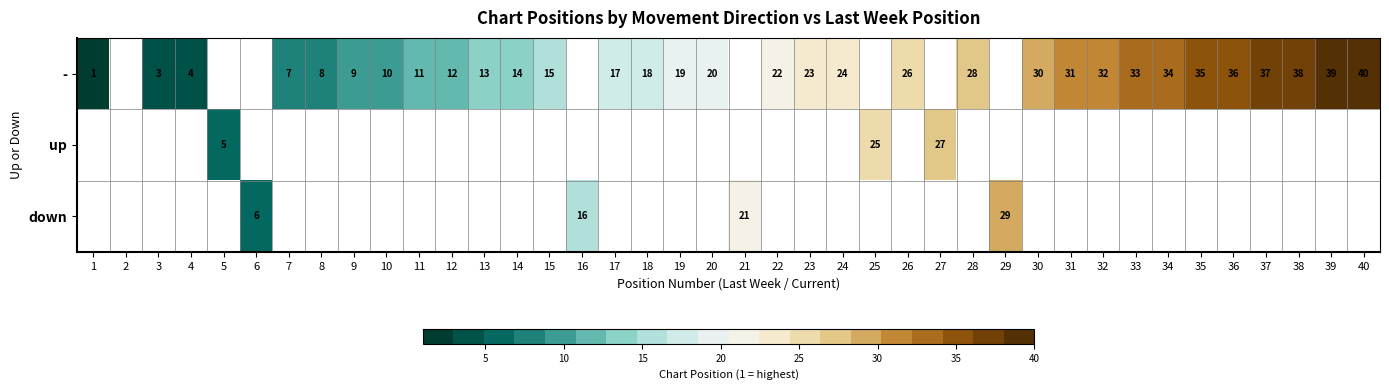

What is the sum of the - values at 15 and 35?

50